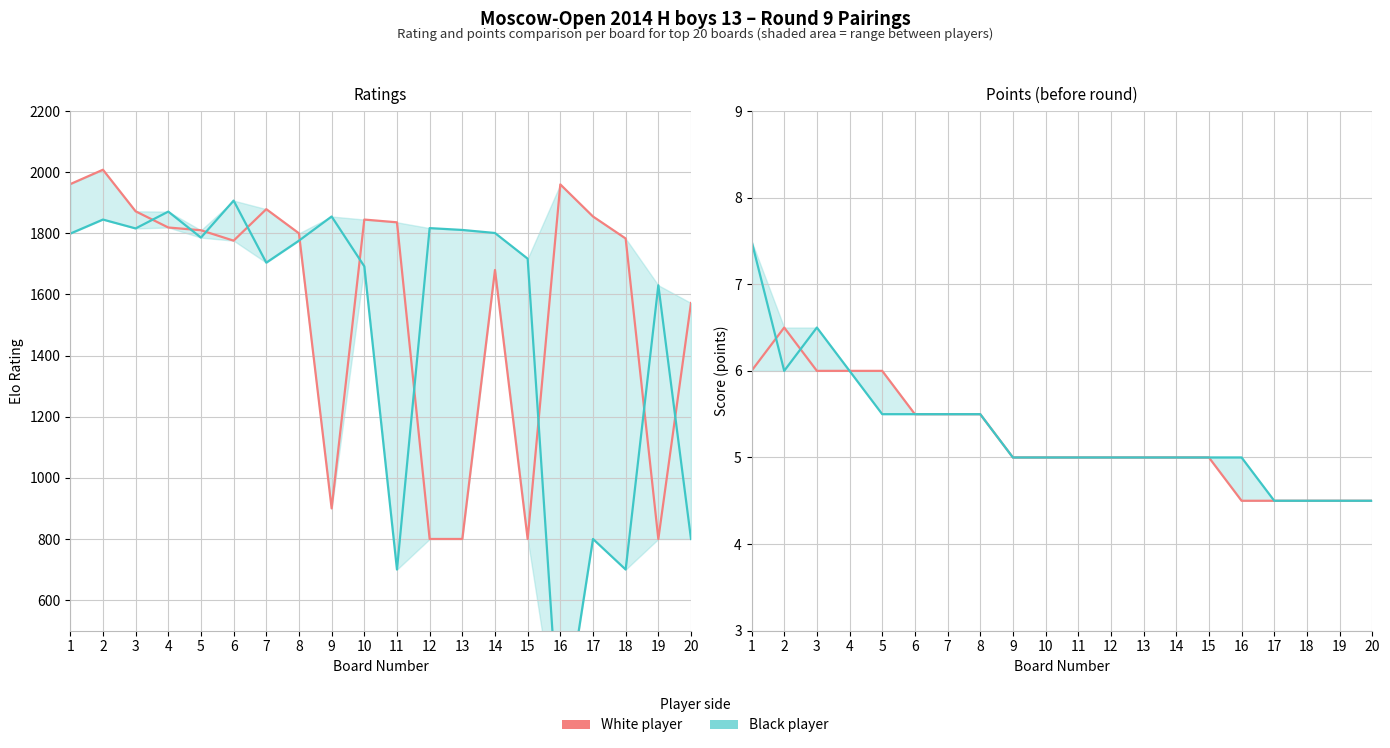

True or false: White player points has more than 0 interior local peaks.

True